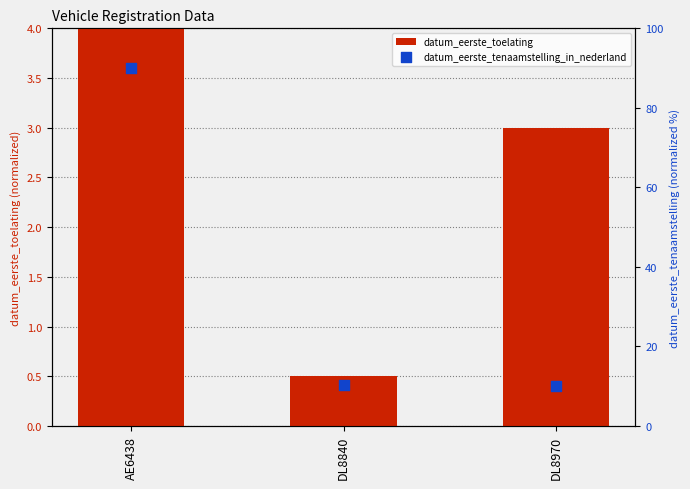

Which series has the largest total across all categories?

datum_eerste_tenaamstelling_in_nederland